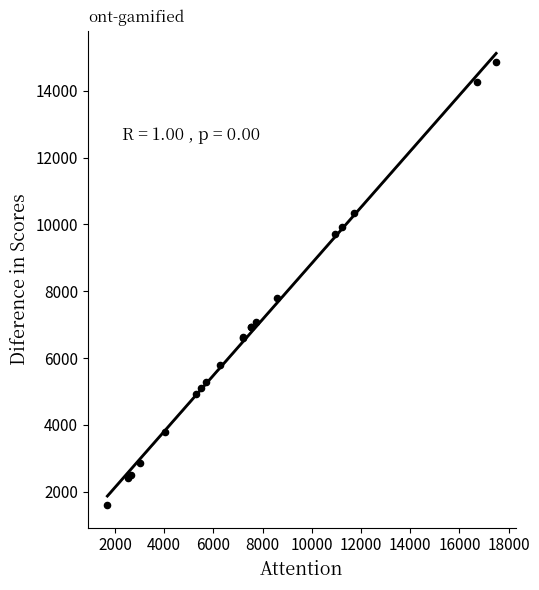

What Y value in the scatter plot is closest to 8233?

7790.8